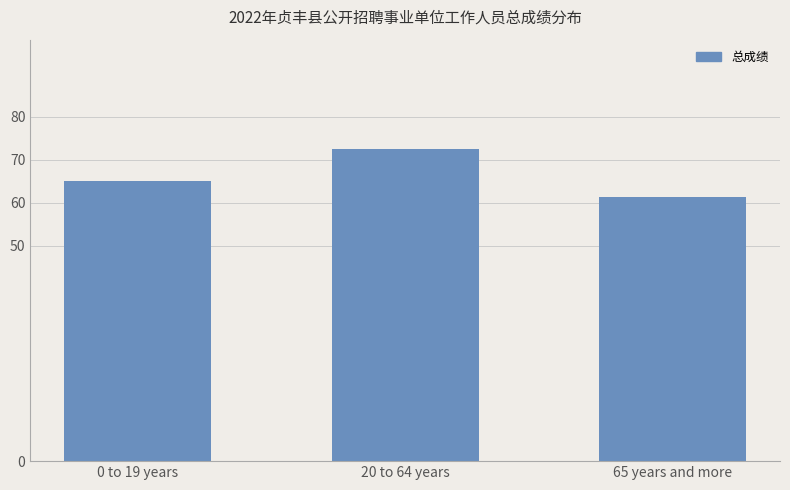

What is the difference between the maximum and minimum values?

11.2